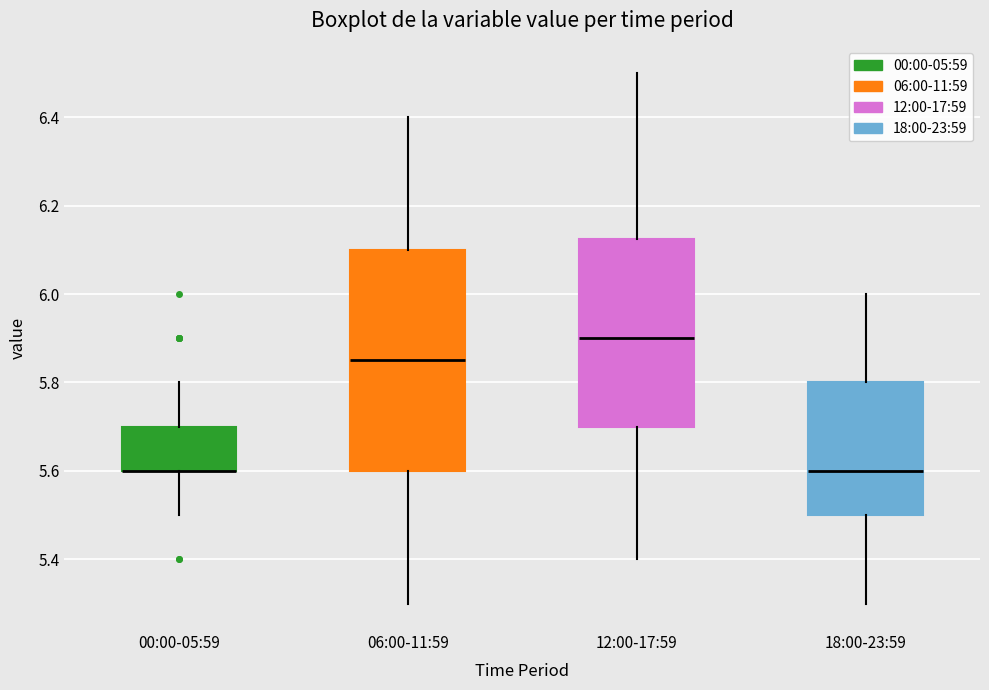

Comparing the boxes themselves (not the whiskers), which one is the tallest?

06:00-11:59